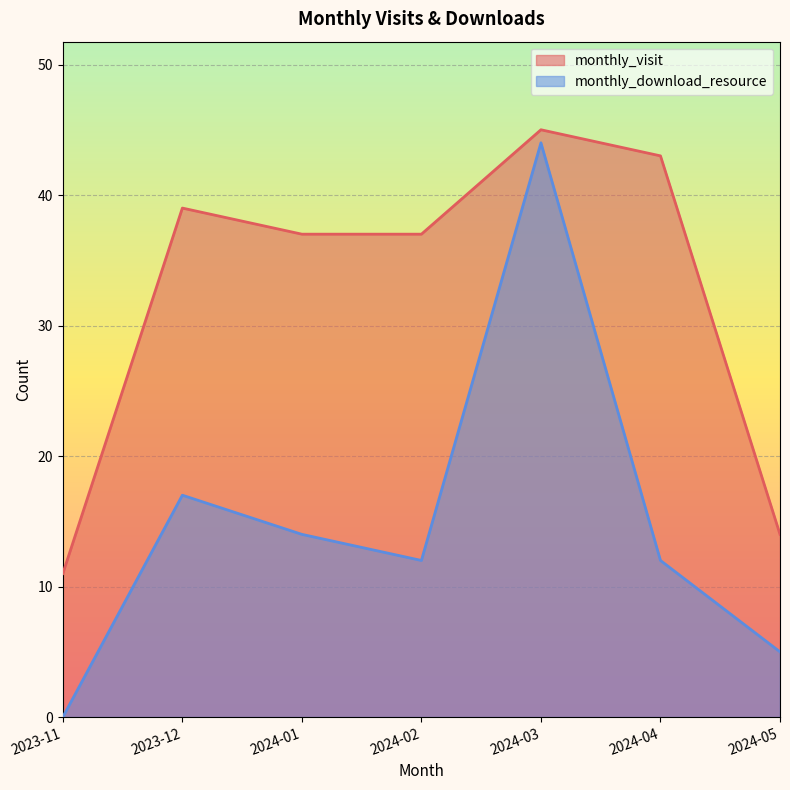

What is the maximum value for monthly_download_resource?

44